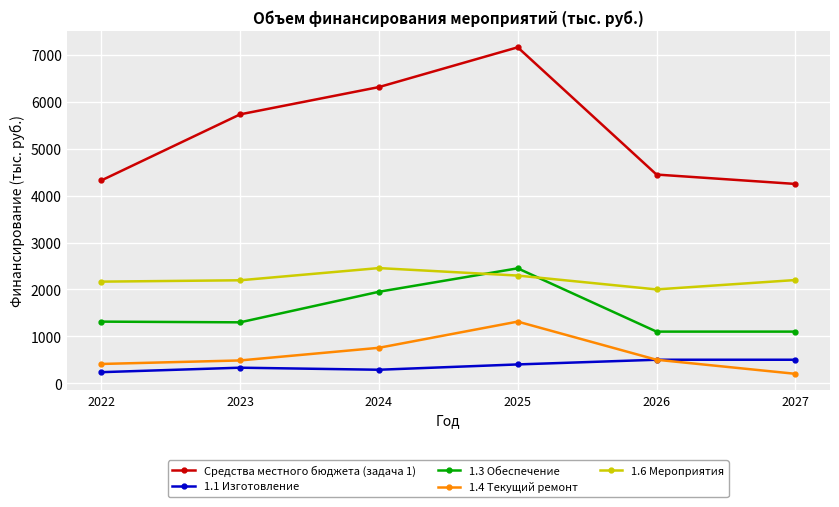

At which category does 1.6 Мероприятия reach its first local peak?

2024